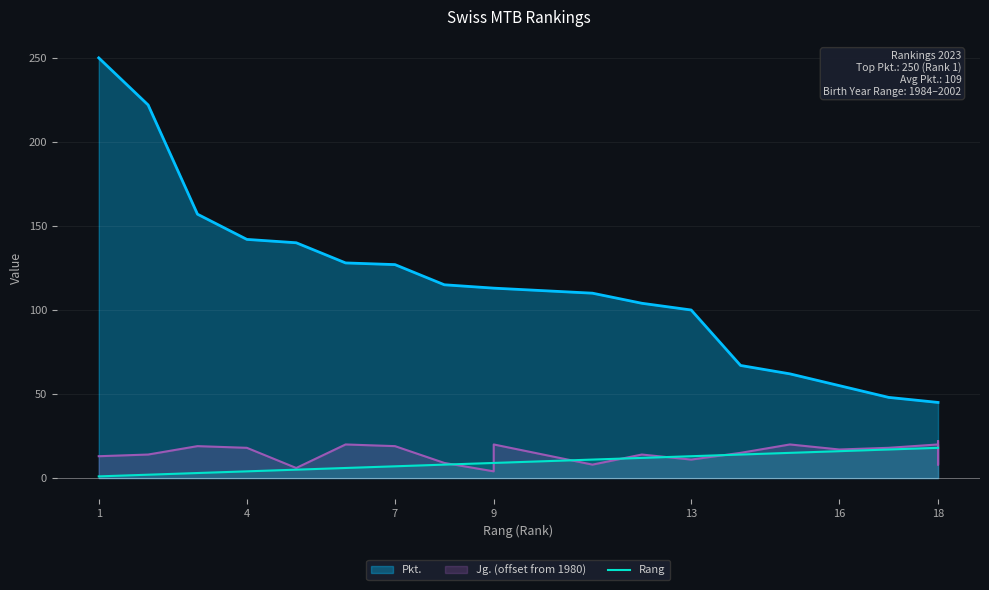

Reading left to right, list all the values displayed in this chart.

1	2	3	4	5	6	7	8	9	9	11	12	13	14	15	16	17	18	18	18